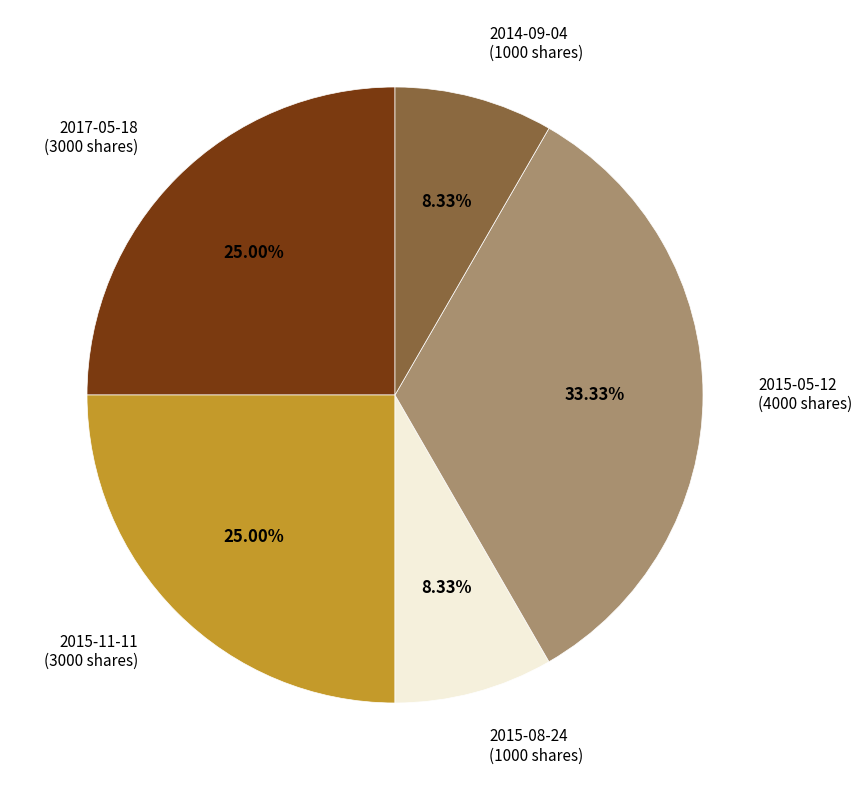

How many segments does this pie chart have?

5